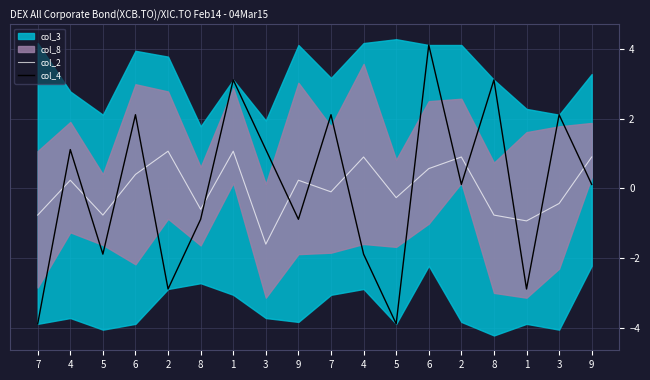

Between 5 and 8, which series saw the biggest shift?

col_4